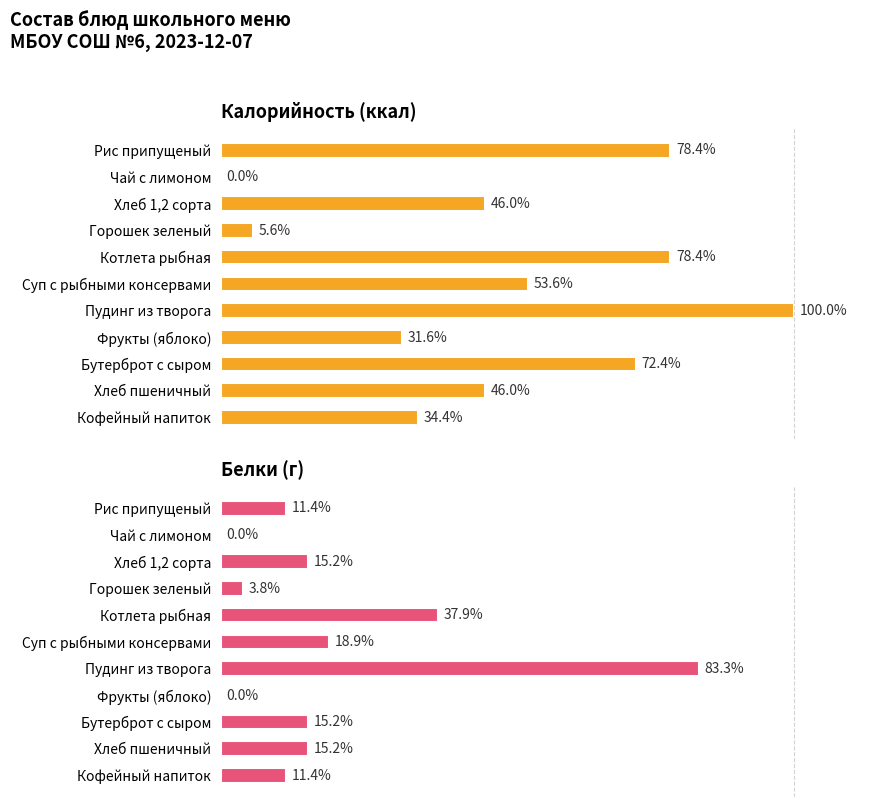

Reading left to right, extract all data points from this chart.

Калорийность (ккал): 196	0	115	14	196	134	250	79	181	115	86
Белки (г): 3	0	4	1	10	5	22	0	4	4	3